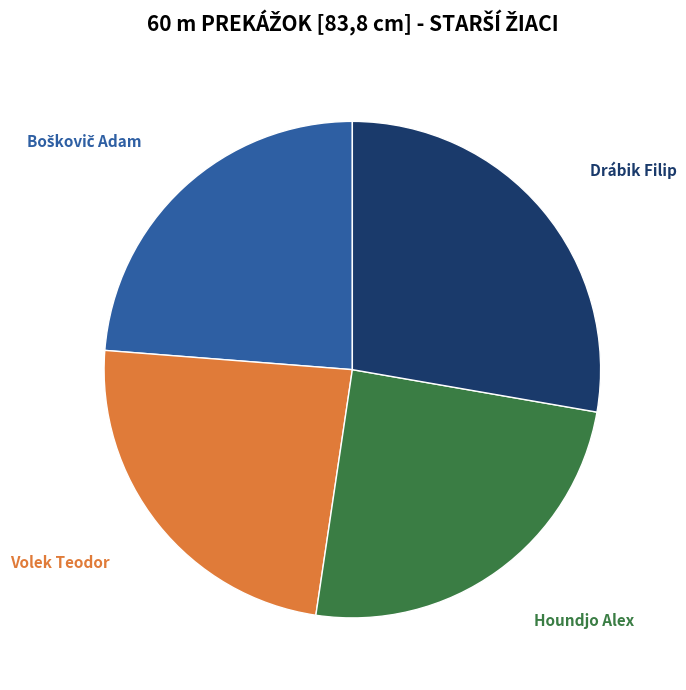

Between Houndjo Alex and Drábik Filip, which is larger?

Drábik Filip